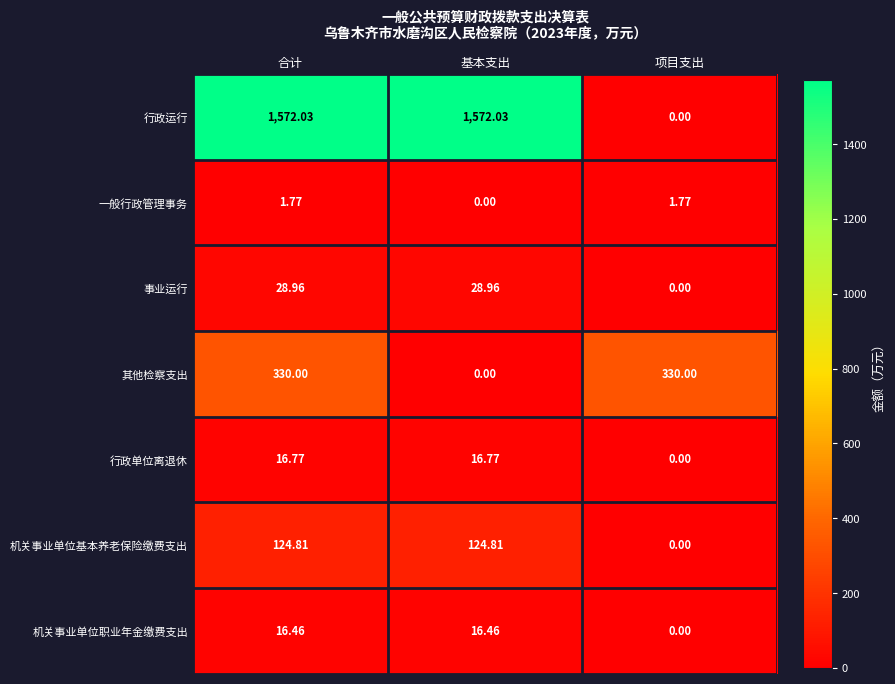

At which label does 机关事业单位基本养老保险缴费支出 first exceed 124?

合计